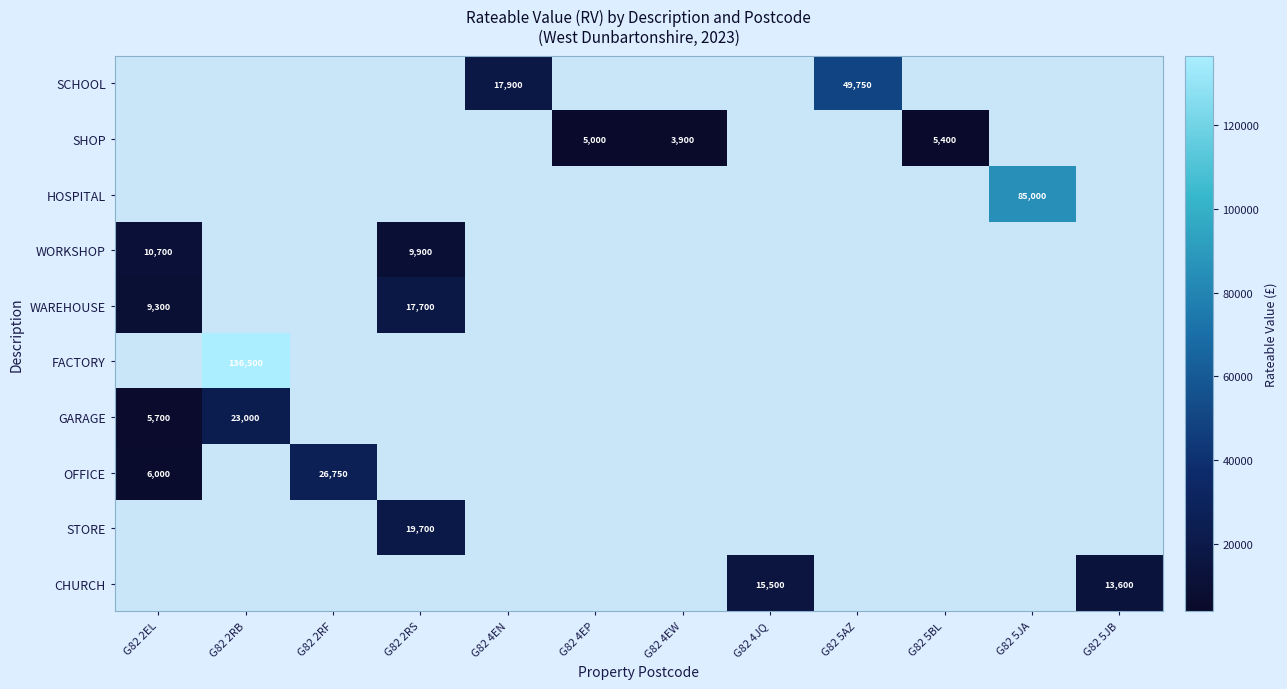

Is it true that SHOP equals 3900 at G82 4EW?

True